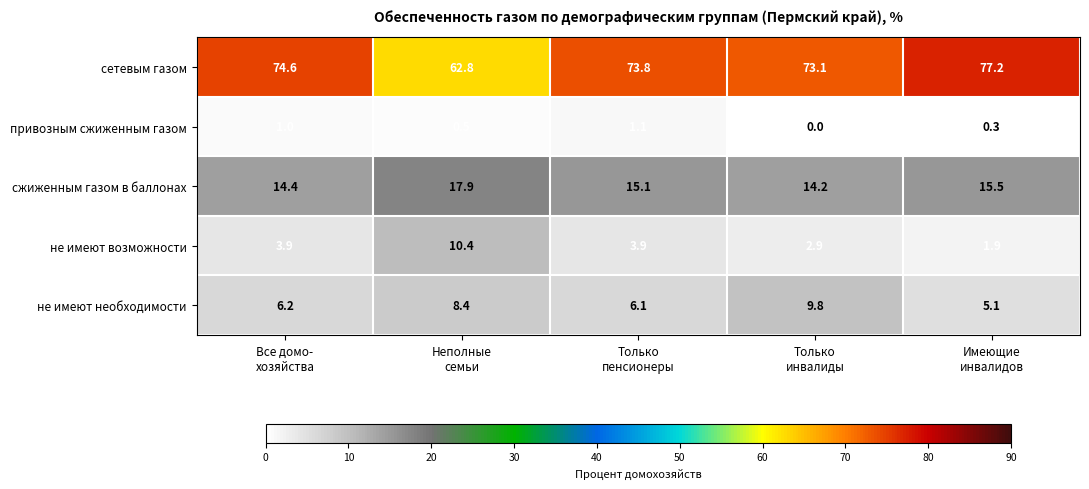

What is the difference between the maximum and minimum values in the сетевым газом series?

14.4